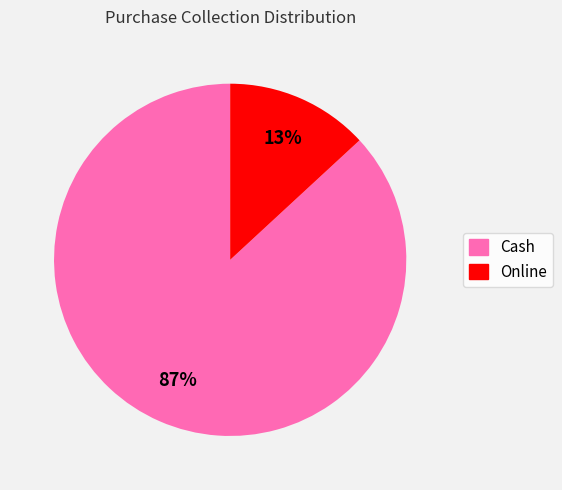

What is the largest slice in the pie chart?

Cash